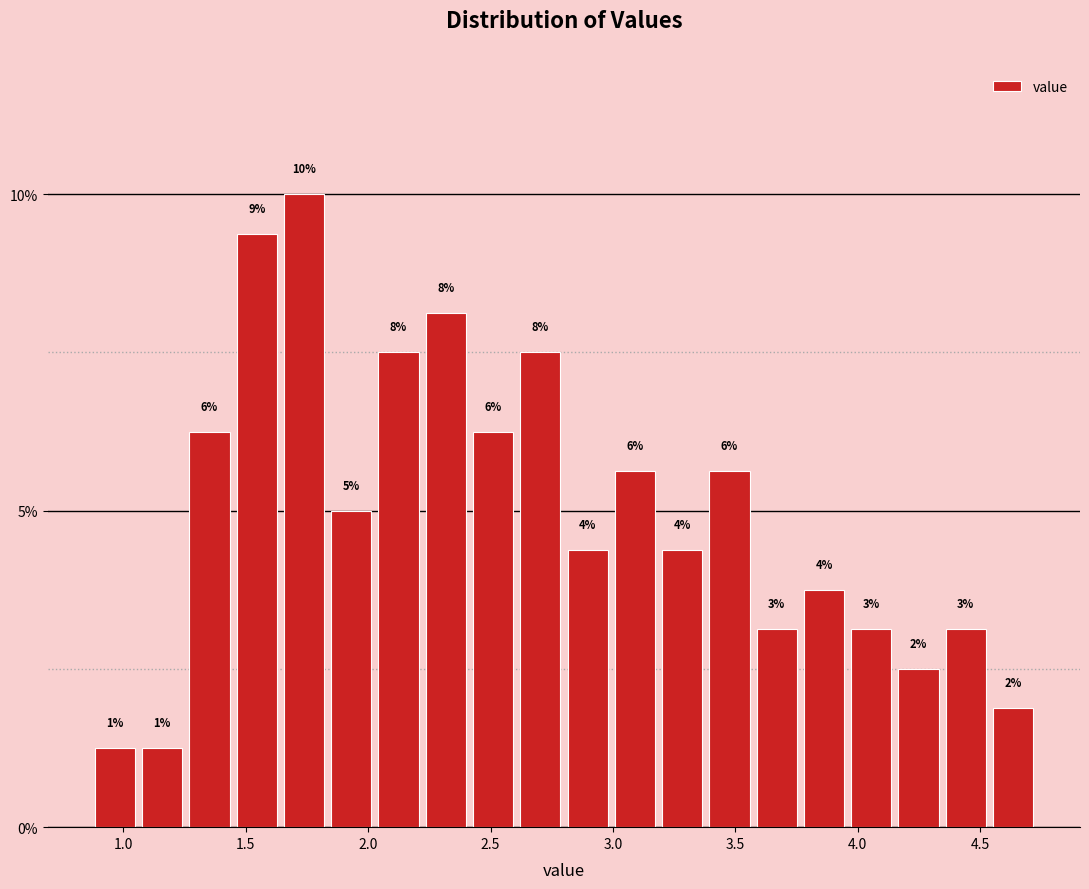

Around what value on the x-axis is the tallest bar? Give the approximate position of its centre, as read against the axis.

1.75